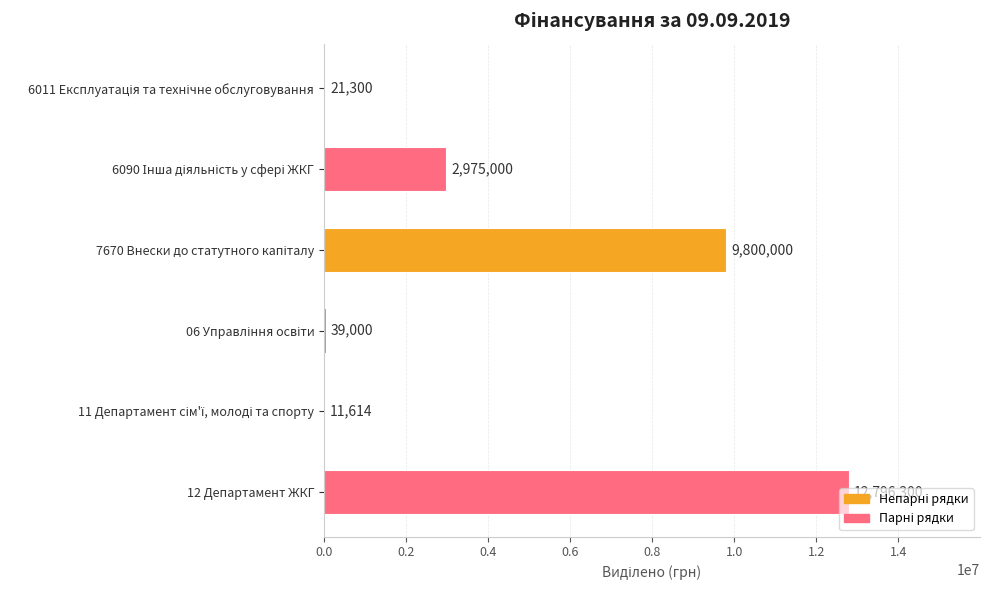

Is it true that the value at 12 Департамент ЖКГ is 20476007?

False